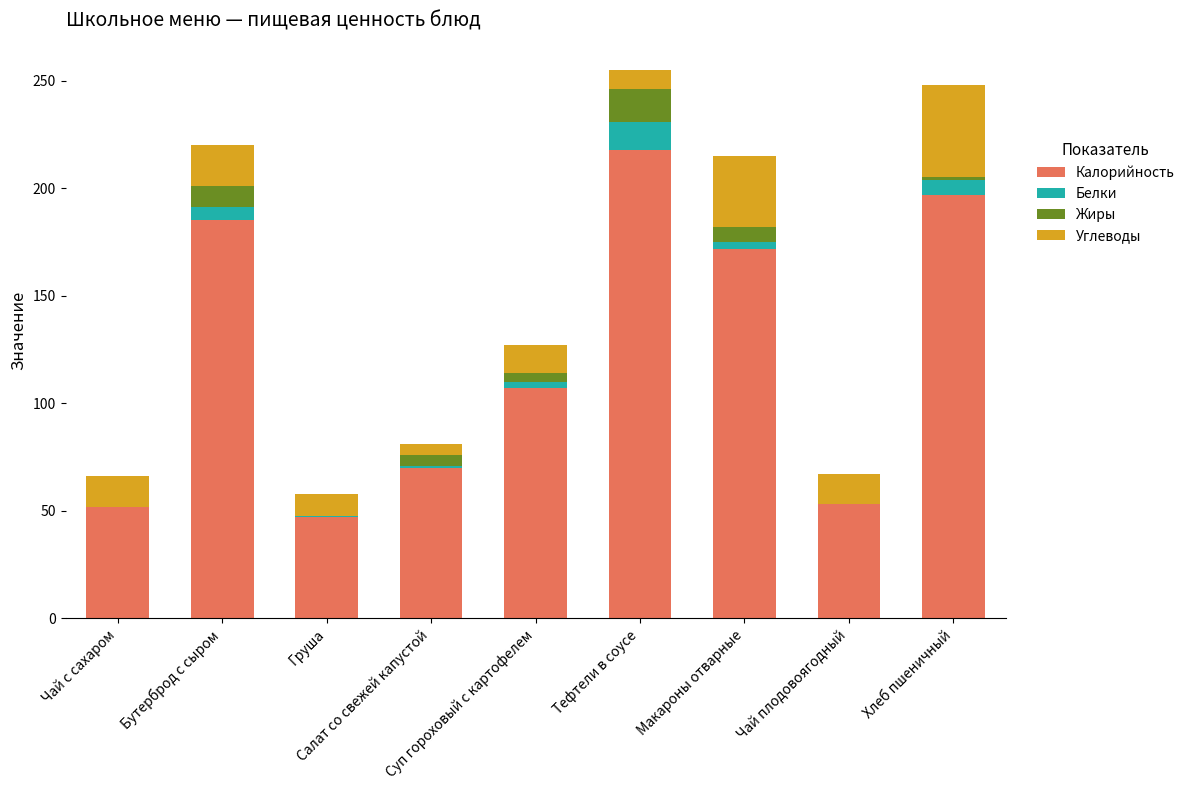

What is the maximum value for Калорийность?

218.0